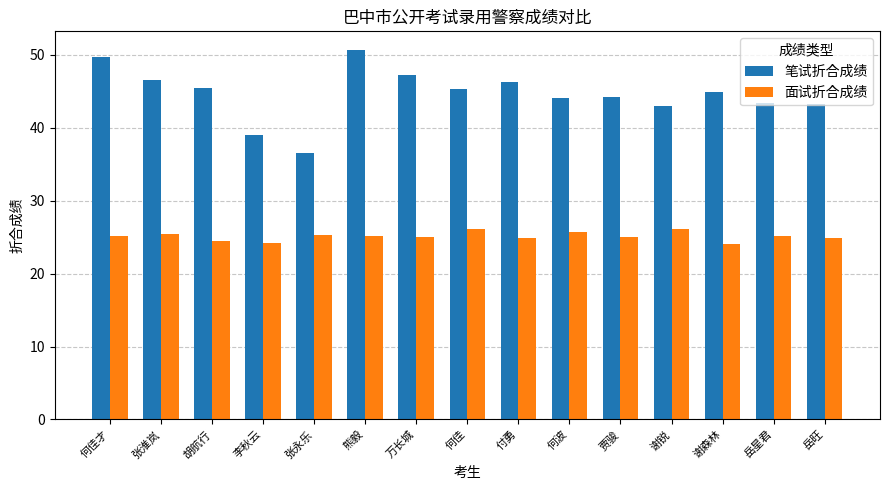

Rank the series by their average value, from highest to lowest.

笔试折合成绩, 面试折合成绩